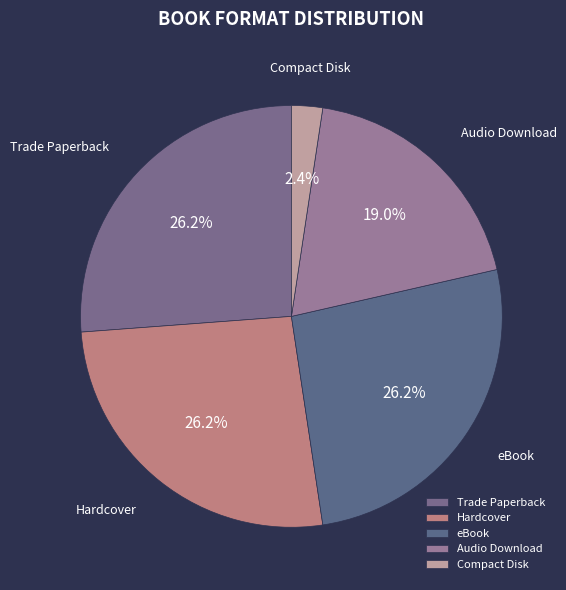

Which has a higher value, Trade Paperback or Compact Disk?

Trade Paperback